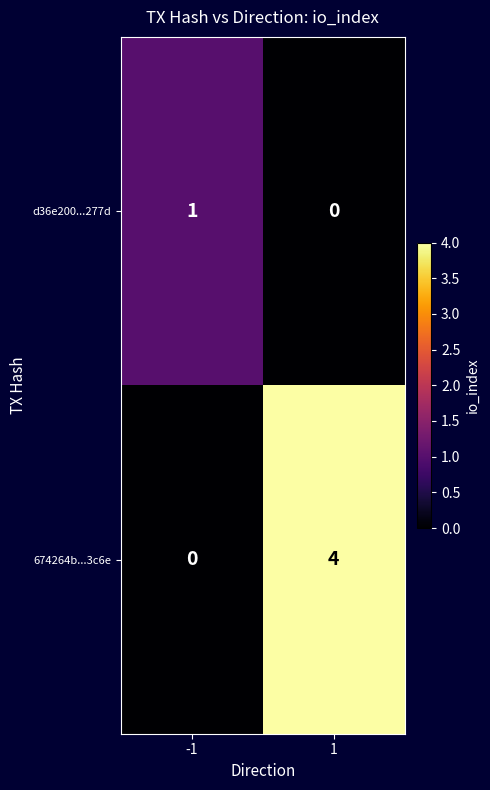

Rank the series by their maximum value, from highest to lowest.

674264b...3c6e, d36e200...277d